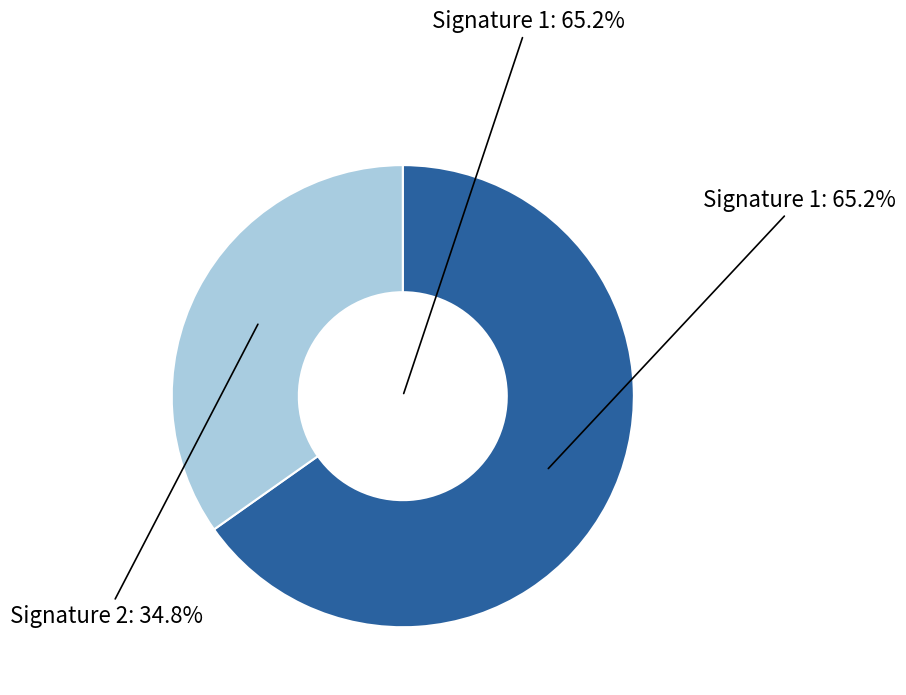

What percentage do minute 1 and minute 0 together represent?

100.0%